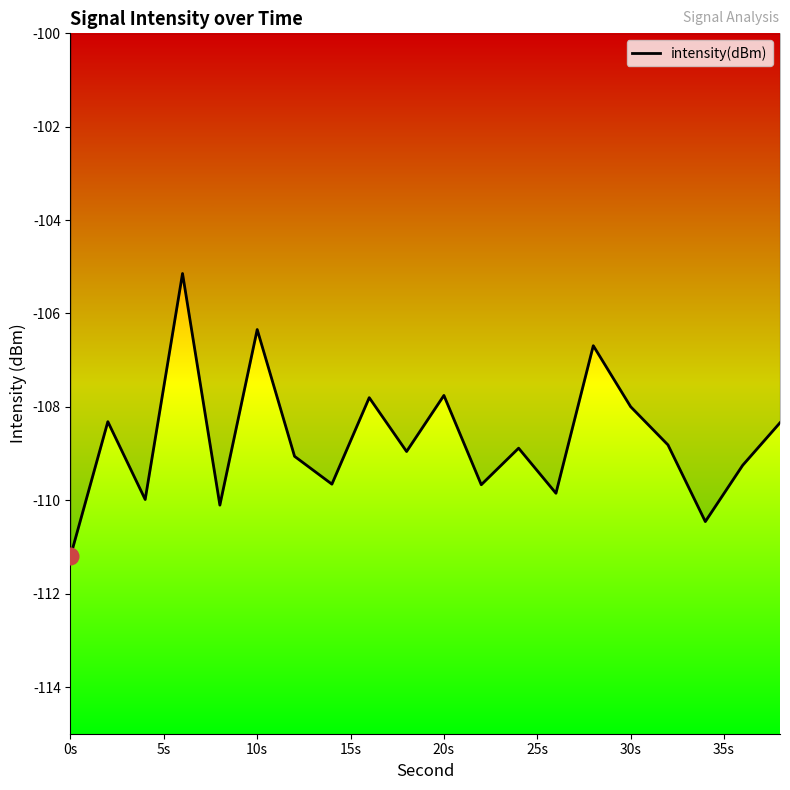

What is the smallest value displayed?

-111.2